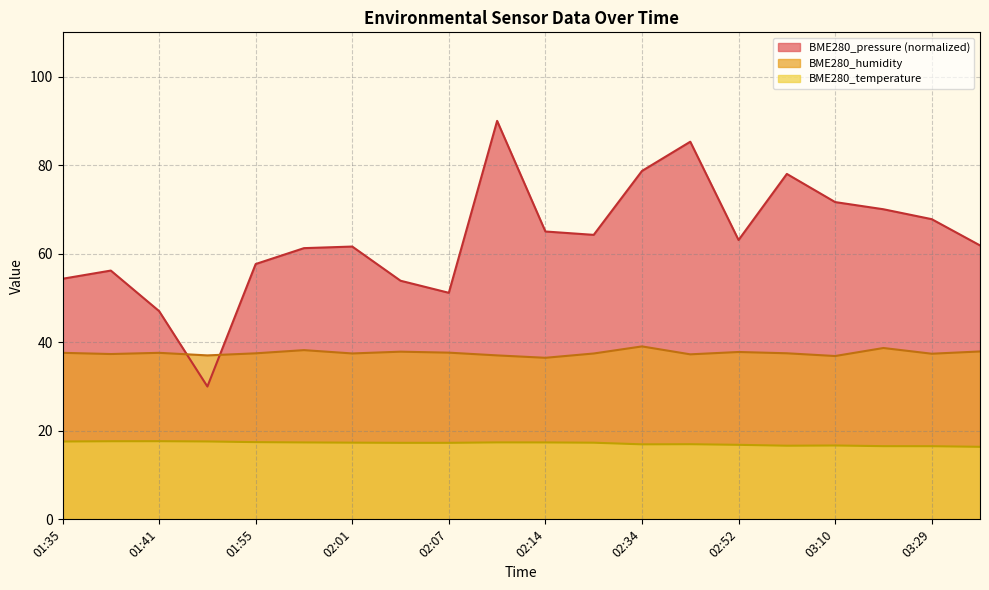

What is the label of the 5th point from the left?

01:55